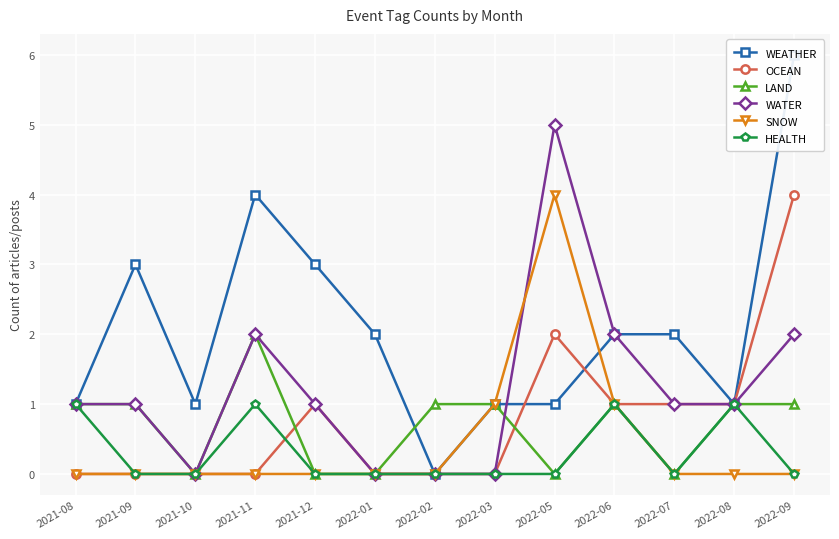

In WATER, how many points are lower than both neighbors (excluding endpoints)?

1